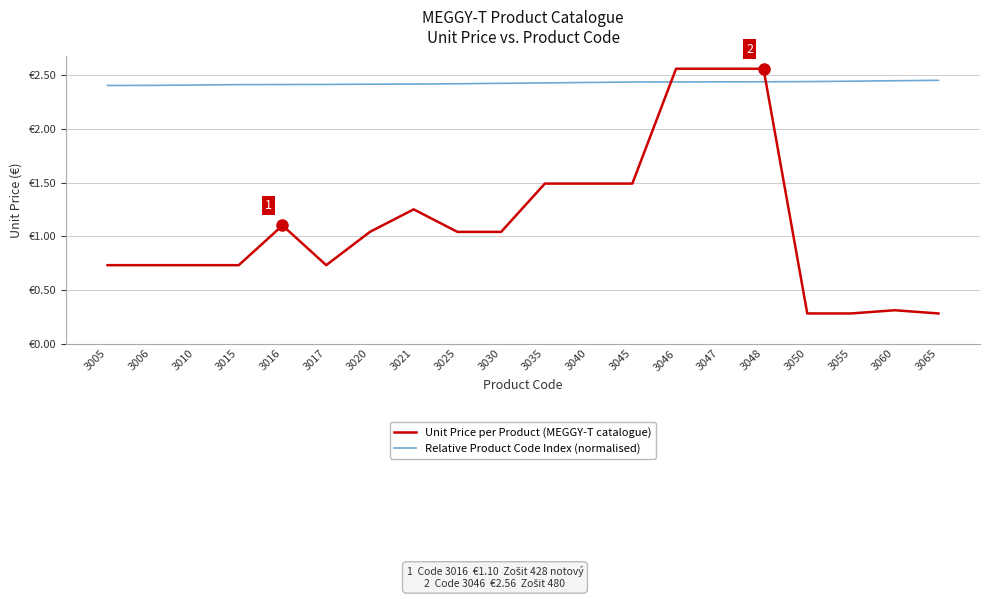

What are all the series names shown in the legend?

Unit Price per Product (MEGGY-T catalogue), Relative Product Code Index (normalised)